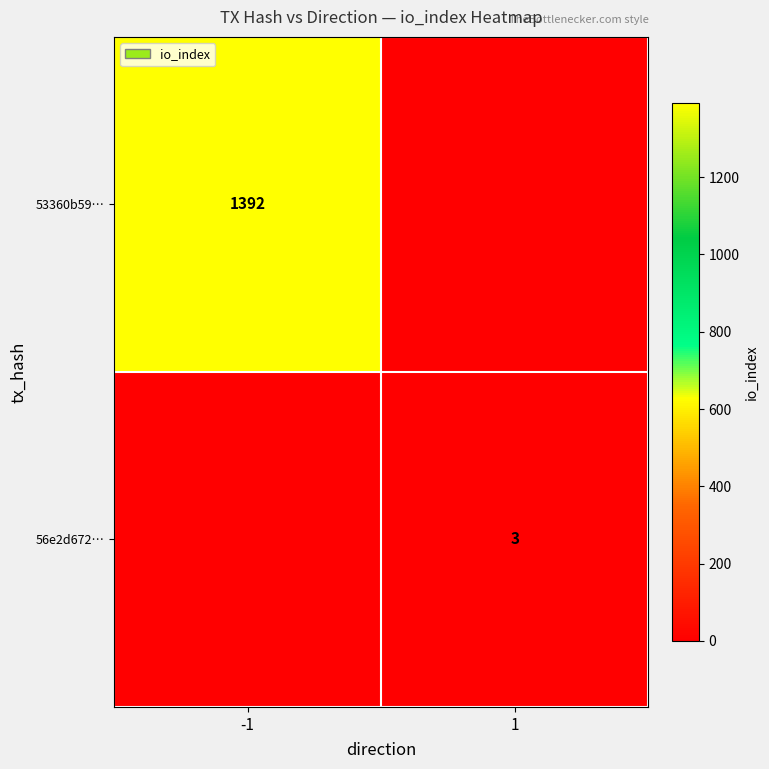

The value of 53360b59… at -1 is 2293. True or false?

False